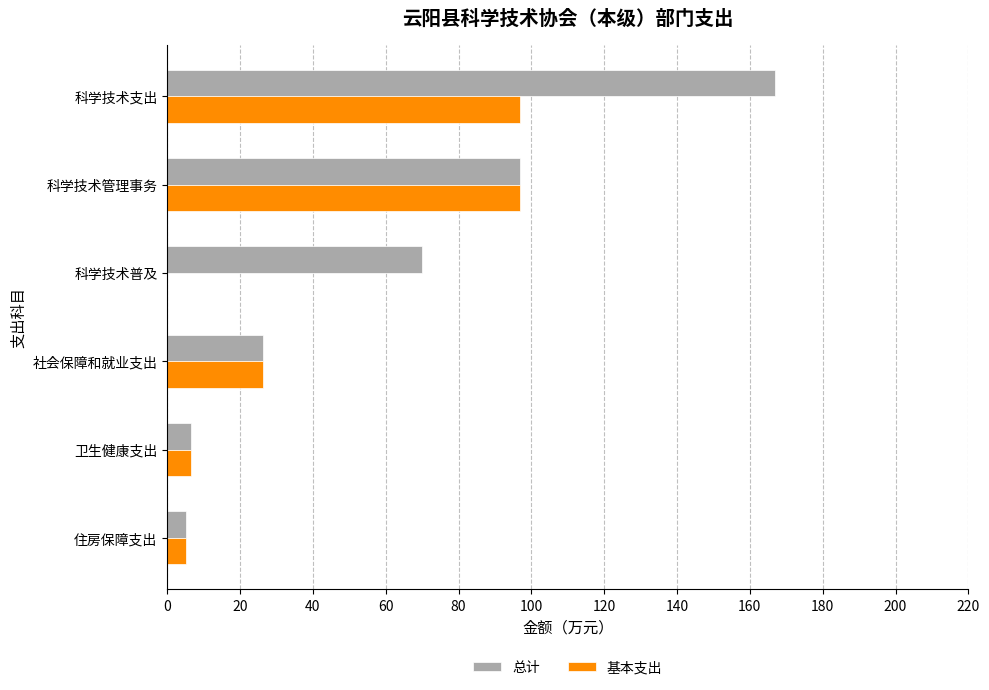

What are all the series names shown in the legend?

总计, 基本支出